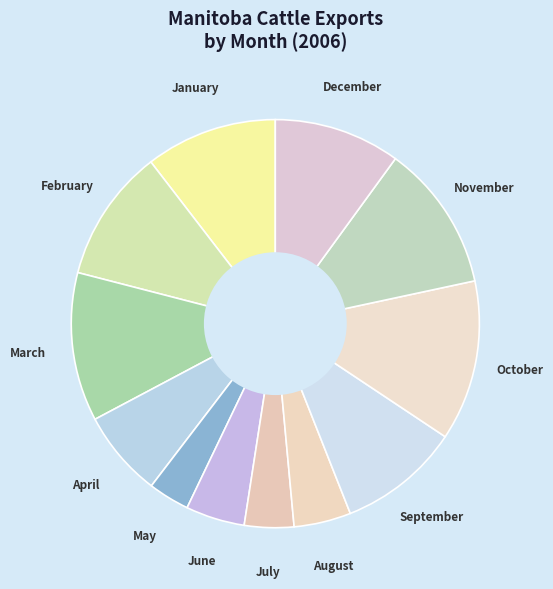

Which has a higher value, March or December?

March